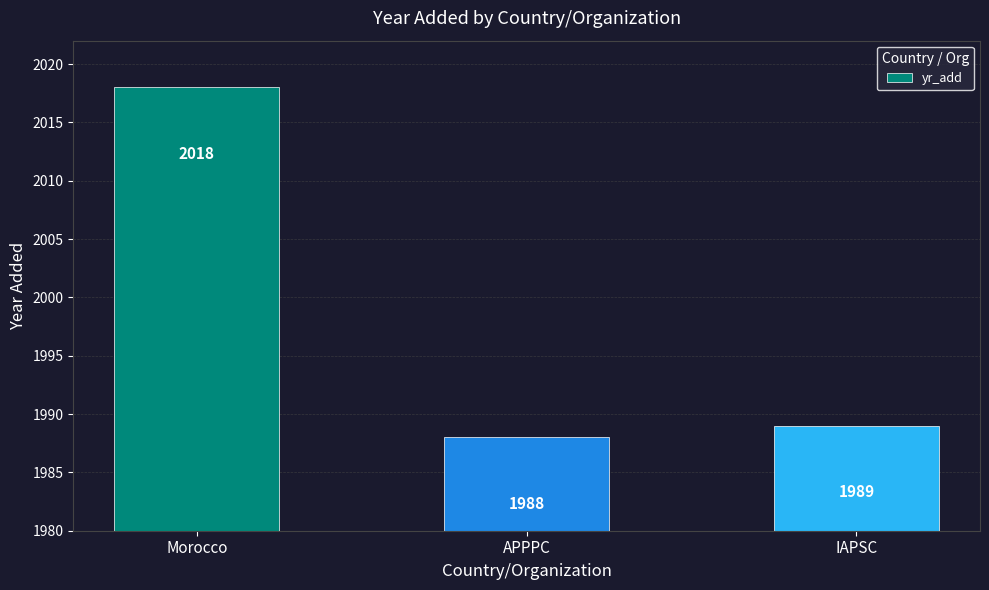

What is the sum of the values at IAPSC and Morocco?

4007